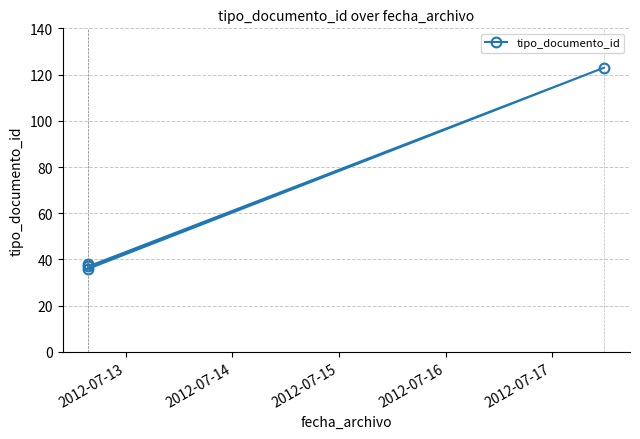

How many interior local peaks (higher than both neighbors) does the data have?

1